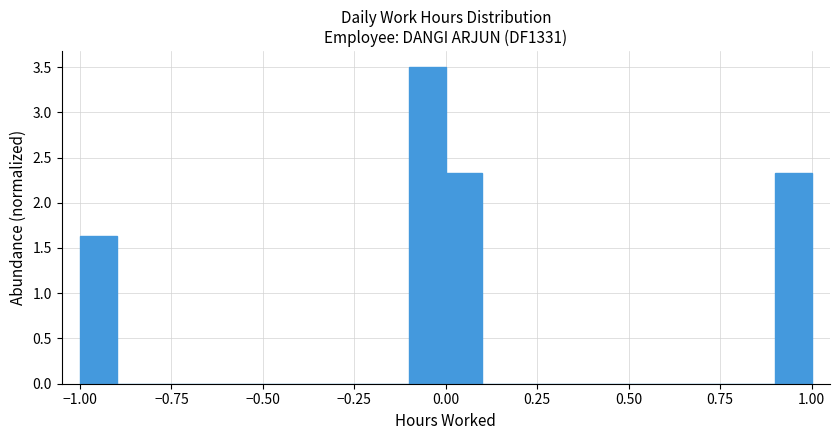

Read against the x-axis, roughly where is the centre of the tallest bar?

-0.05